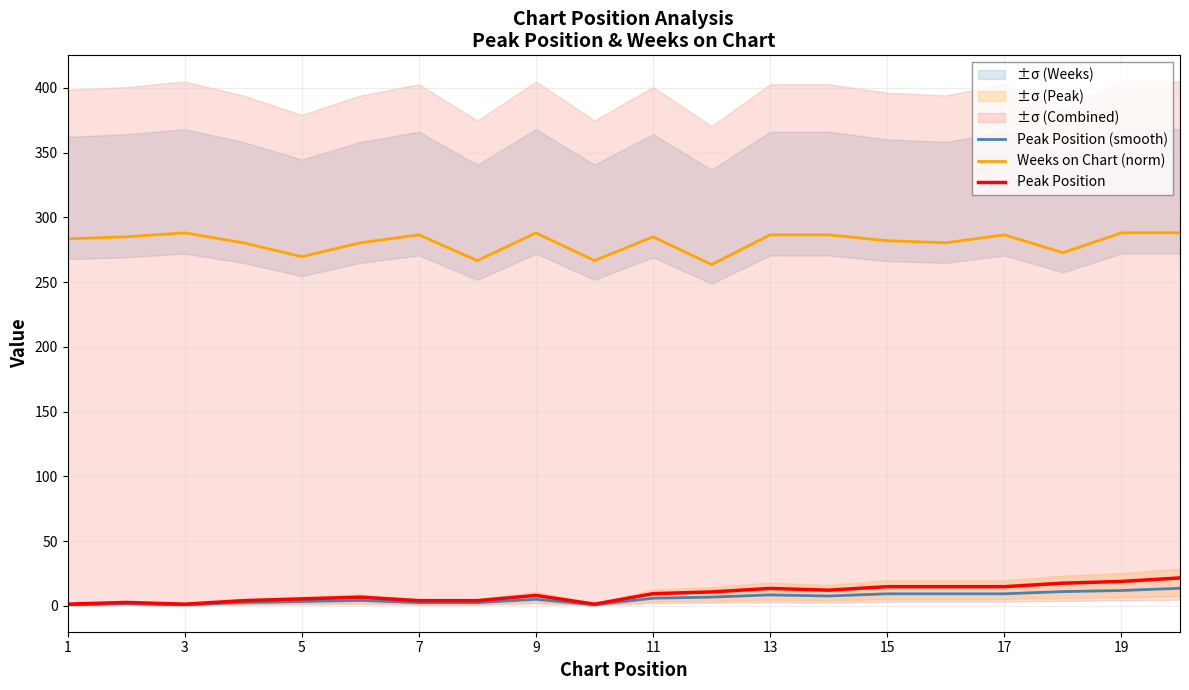

True or false: Peak Position and Peak Position (smooth) cross at least once.

False